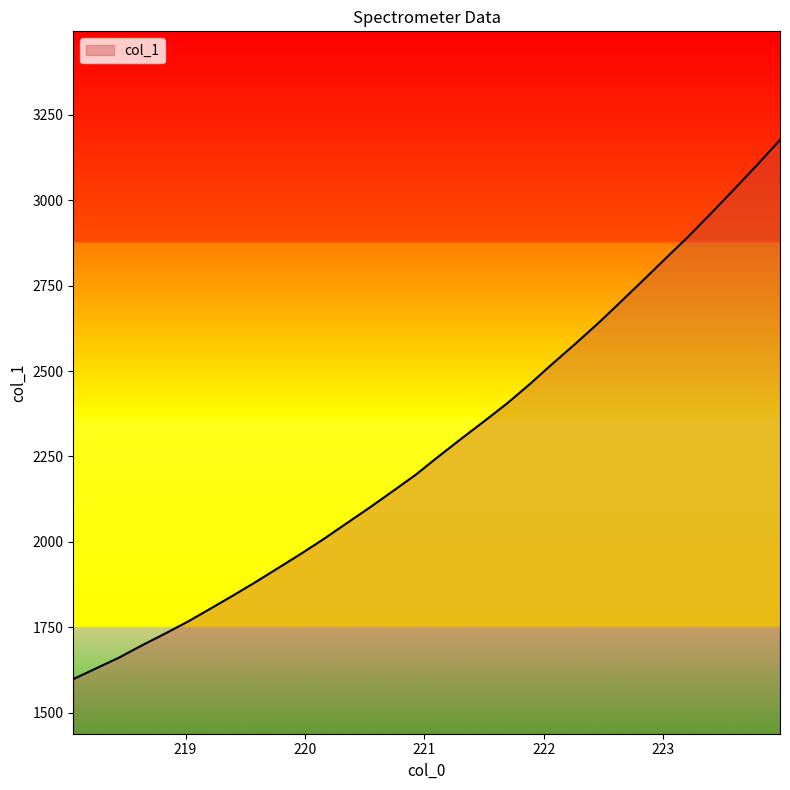

What is the smallest value displayed?

1598.7